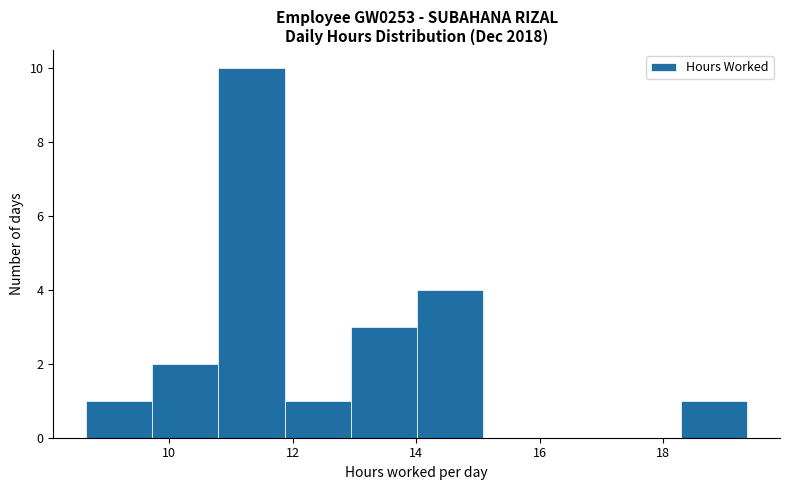

What is the height of the bar covering 8.6 to 9.8 on the x-axis? Neither the bar edges nor the heights are printed on the chart, so give them approximately, as read against the axes.

1